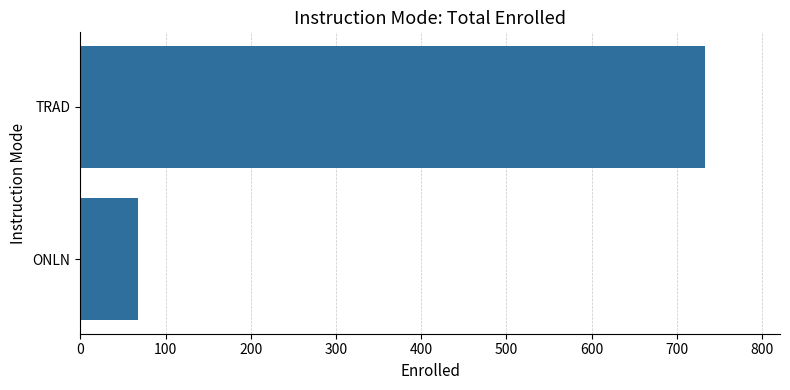

The chart shows a value of 95 at ONLN. True or false?

False